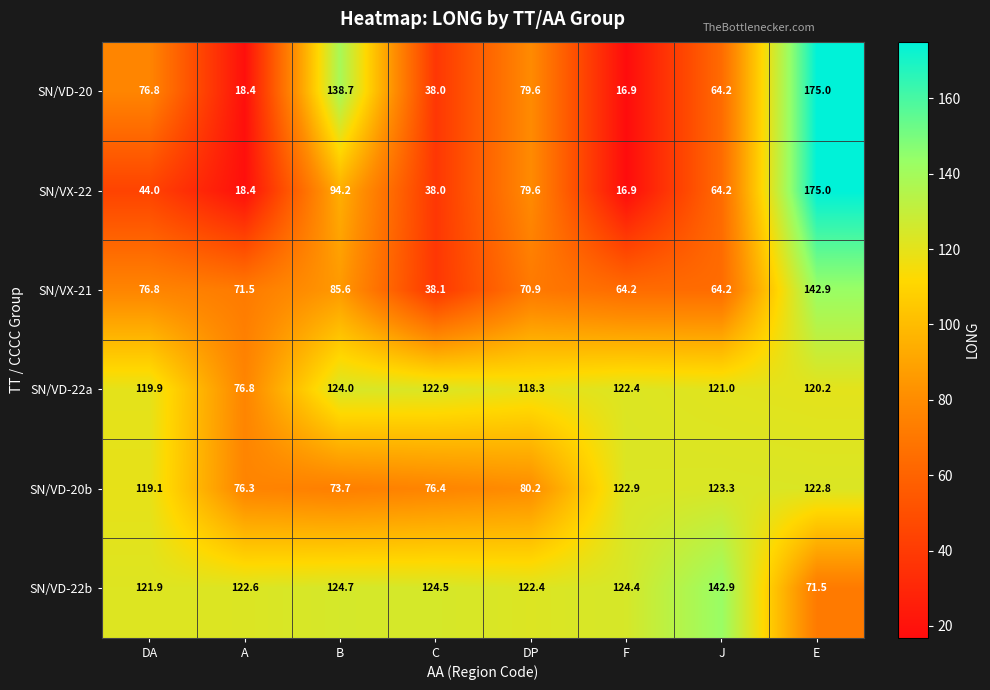

Between DA and B, which series saw the biggest shift?

SN/VD-20